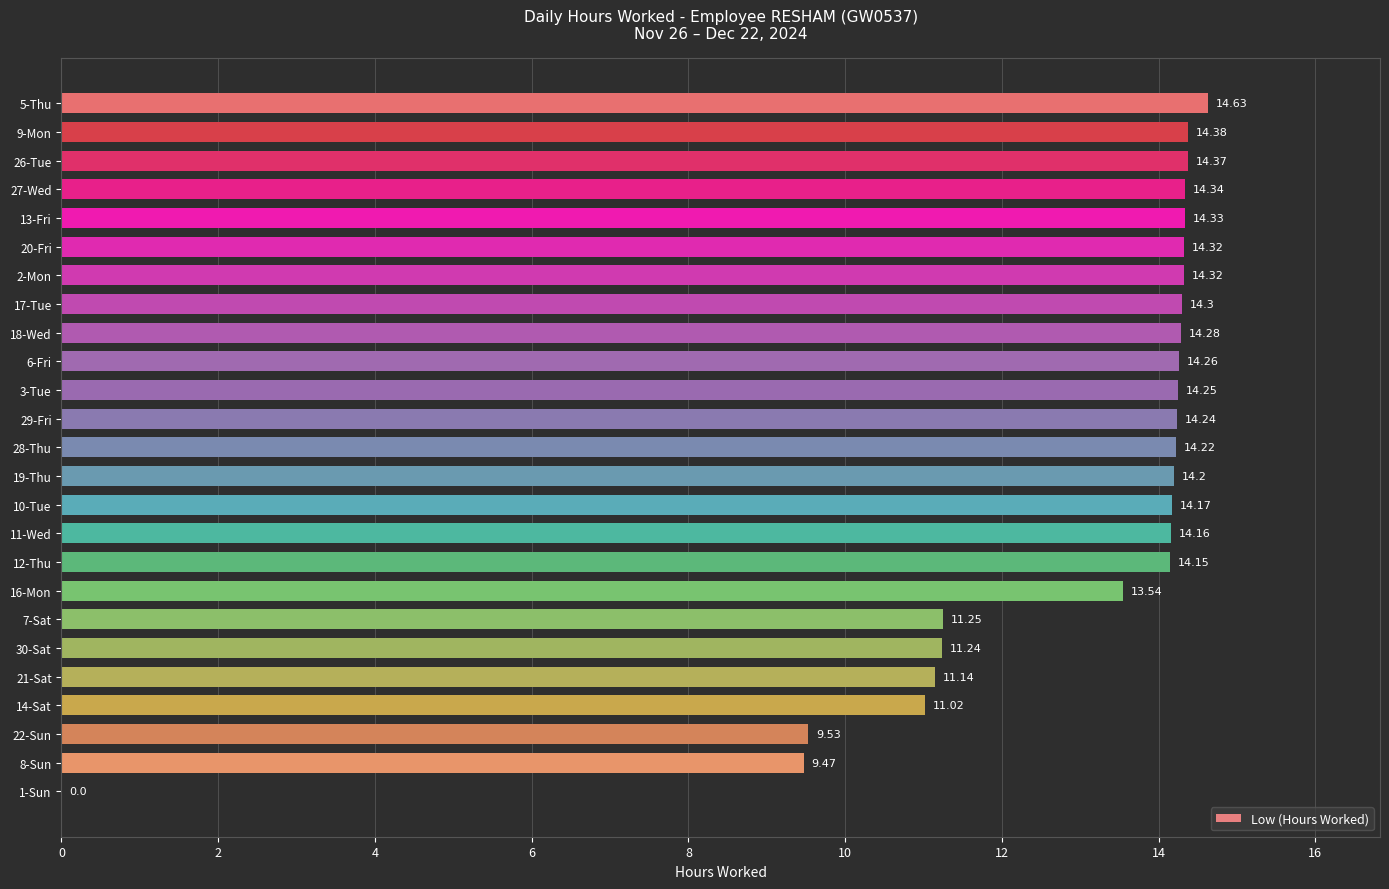

Which has a higher value, 28-Thu or 14-Sat?

28-Thu